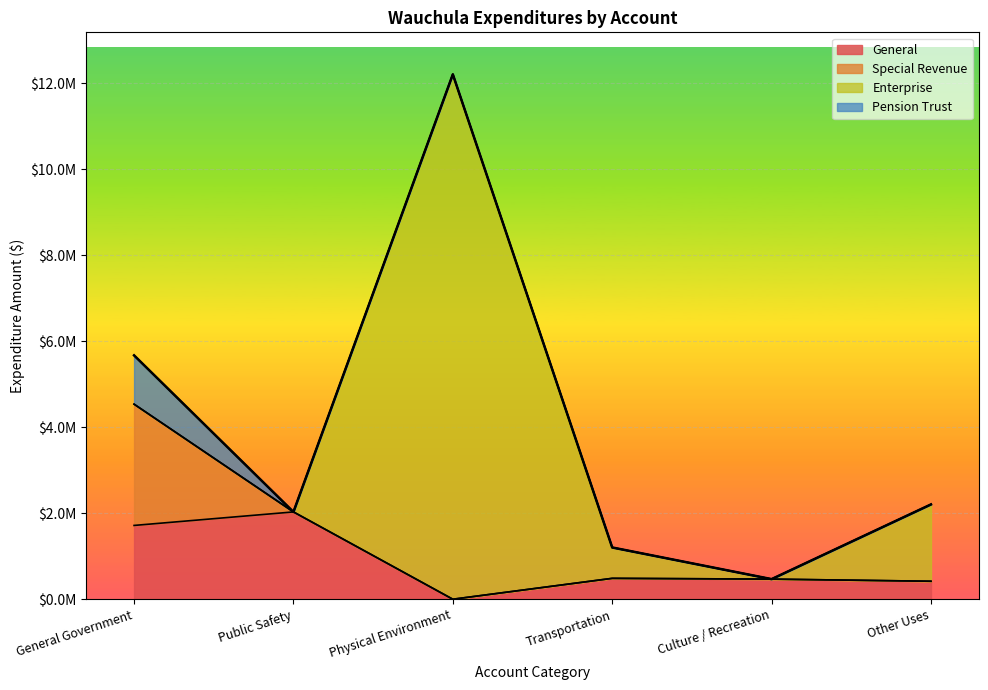

Between Physical Environment and Other Uses, which is larger?

Other Uses